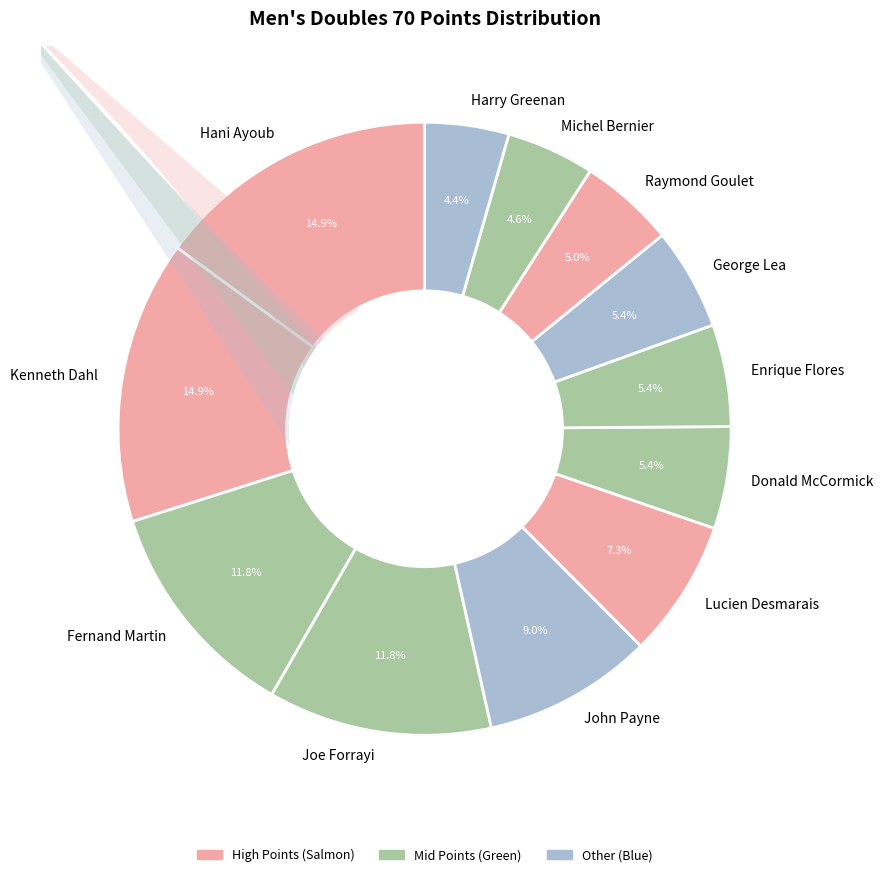

Is it true that Hani Ayoub is 15% of the pie?

True